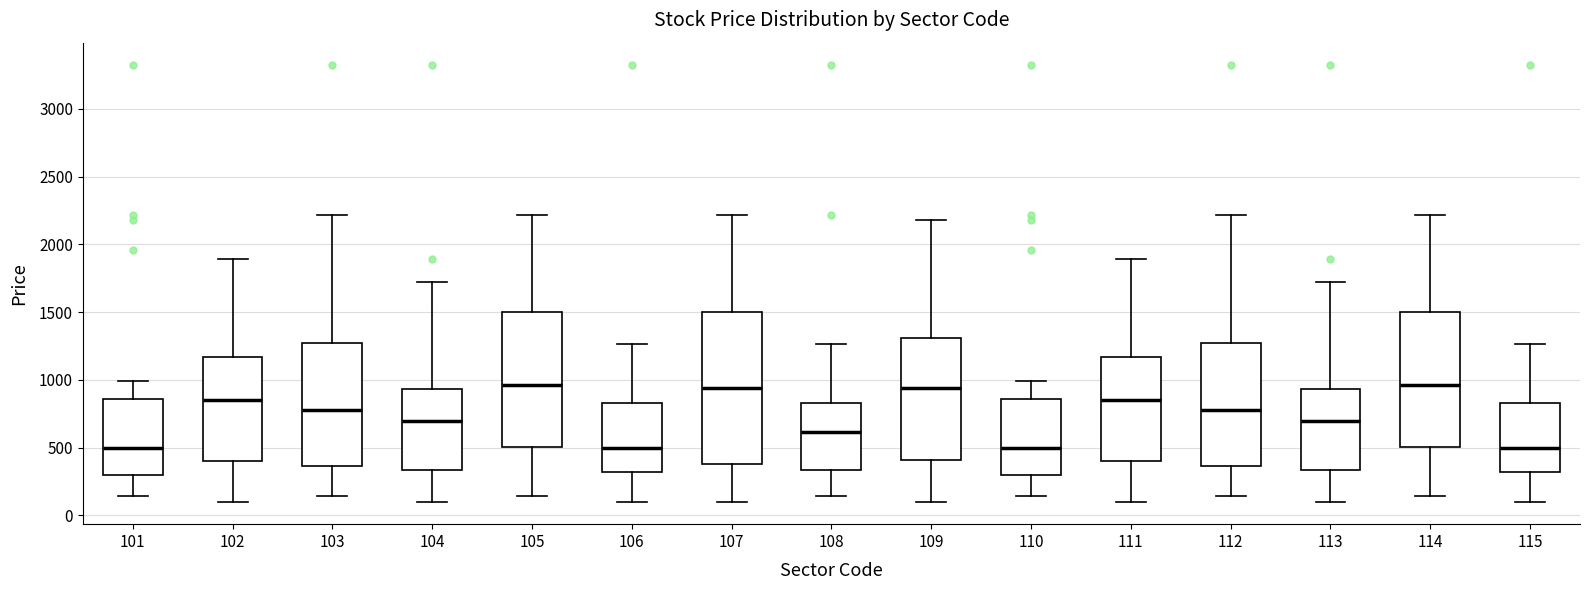

Which box is the tallest, from its lower edge to its upper edge?

107